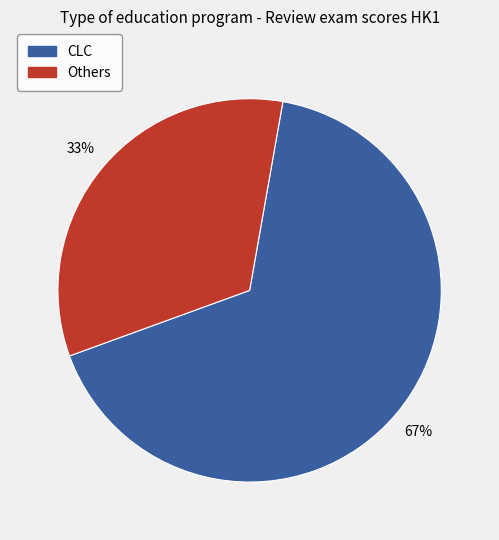

To the nearest percent, what is the average slice percentage?

50%